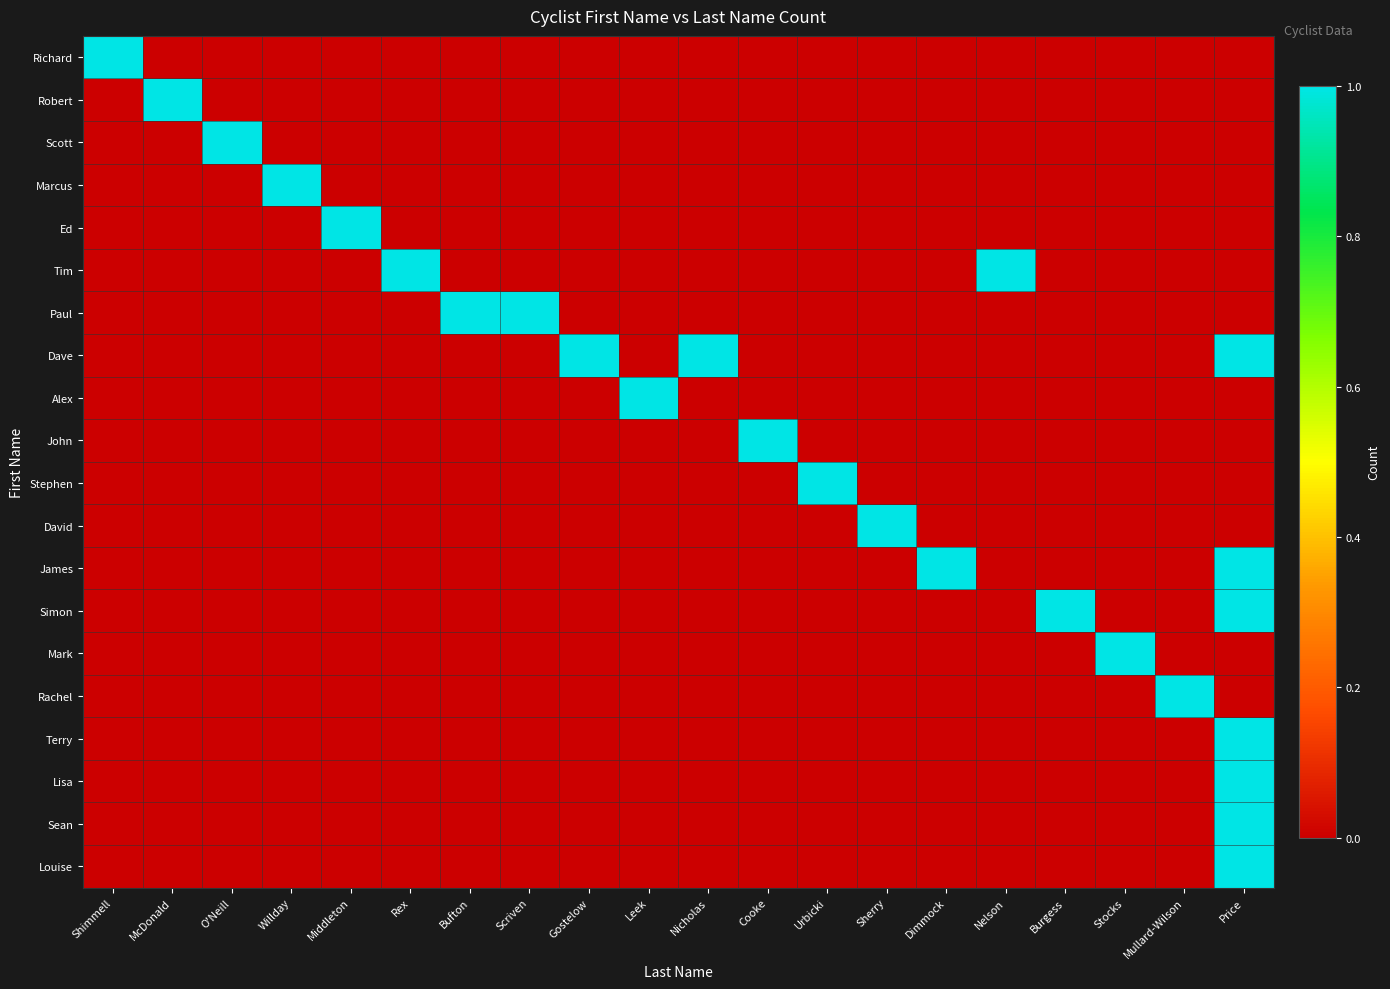

What is the total value across all series at Urbicki?

1